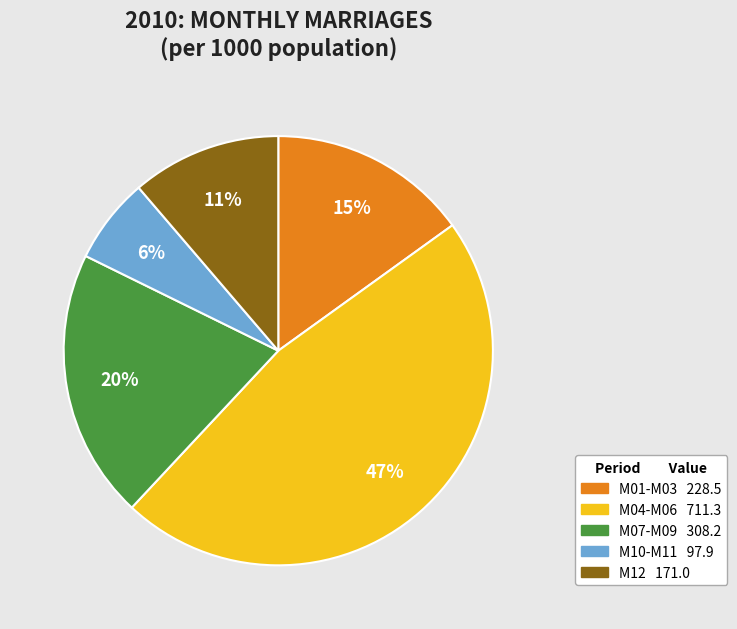

To the nearest percent, what is the average slice percentage?

20%